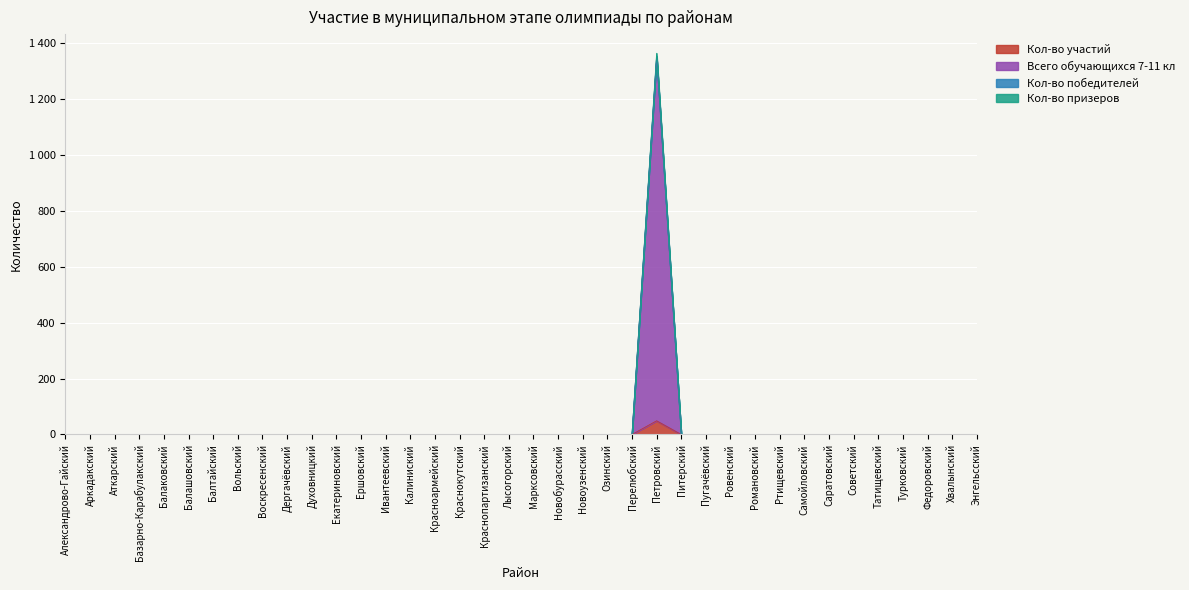

At which category is the sum across all series the highest?

Петровский